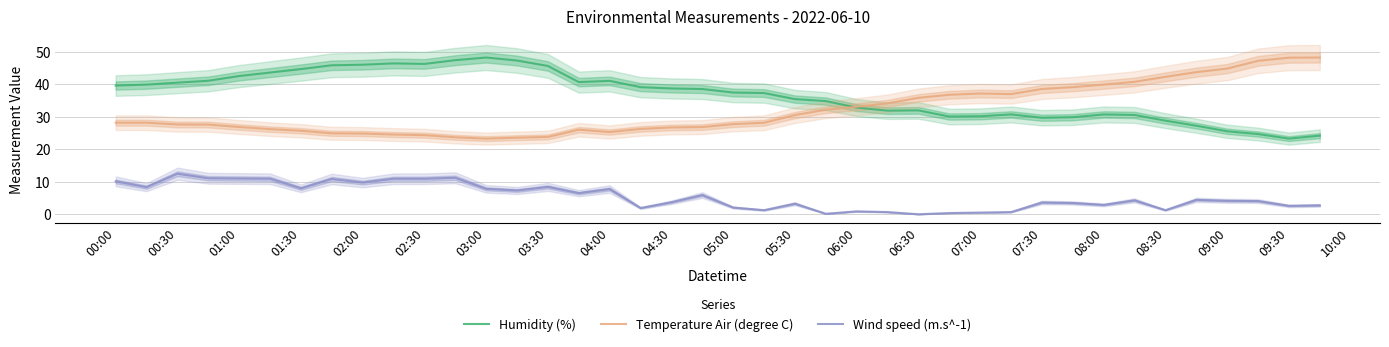

At which label does Wind speed (m.s^-1) reach its peak?

00:30